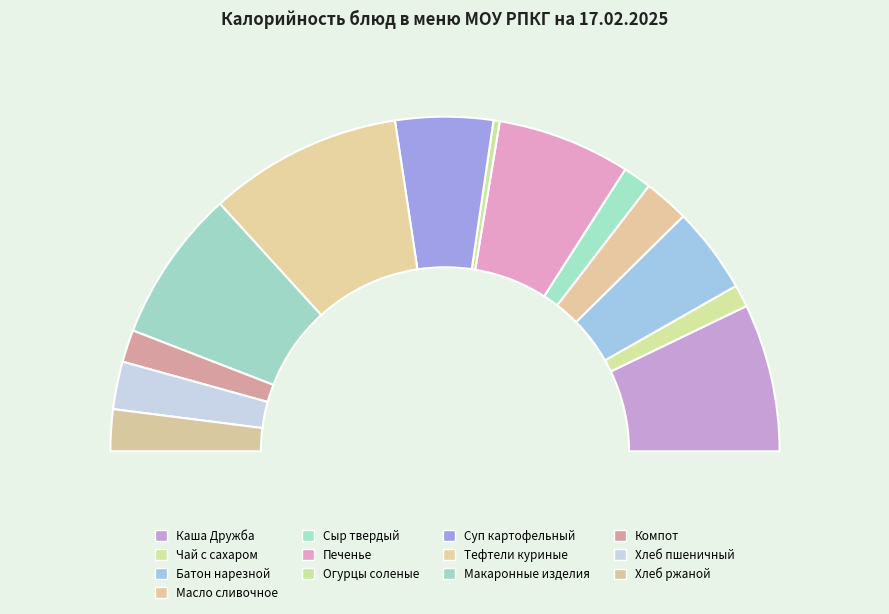

What is the ratio of the value at Батон нарезной to the value at Сыр твердый?

3.0